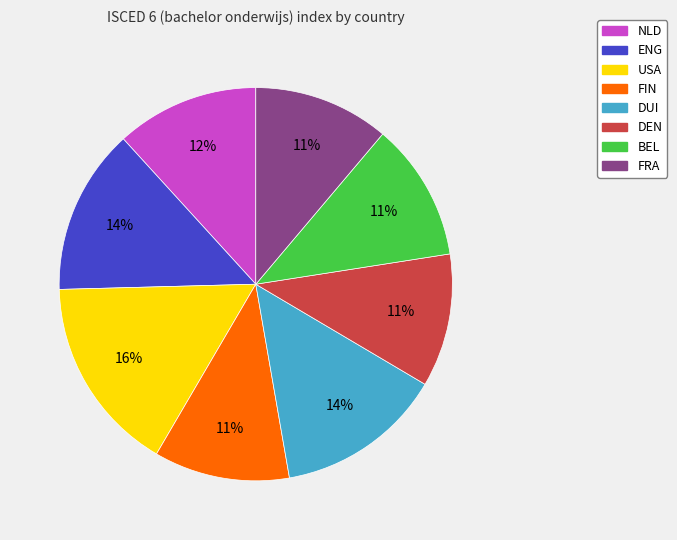

How many slices are in this pie chart?

8